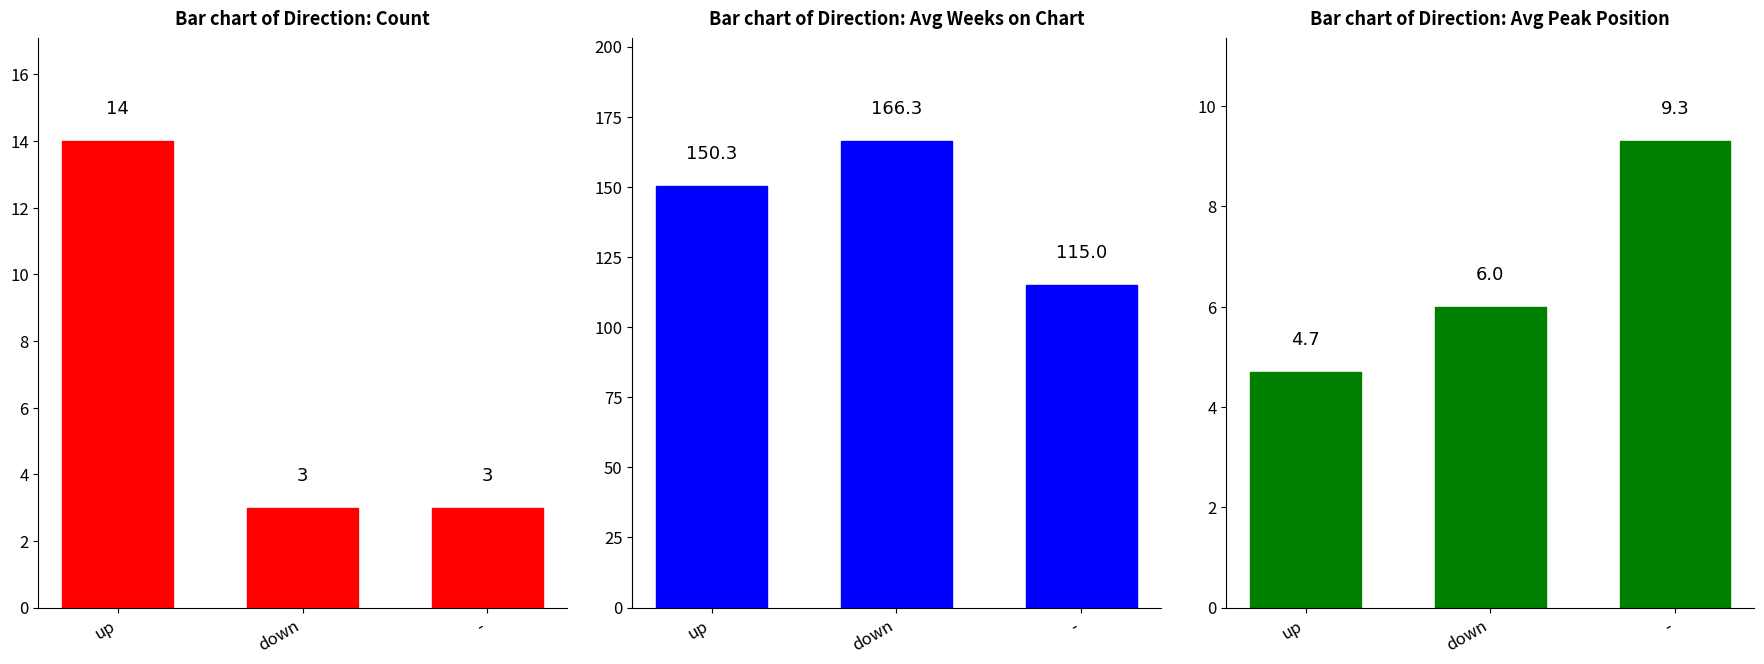

Which series has the largest range (max minus min)?

Bar chart of Direction: Avg Weeks on Chart